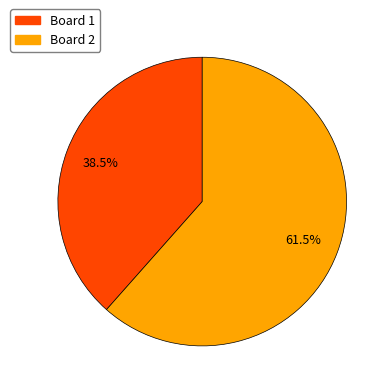

Count the number of slices in the pie.

2